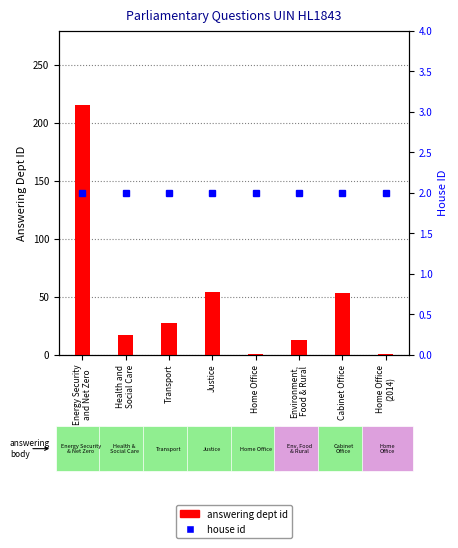

What are all the series names shown in the legend?

answering dept id, house id